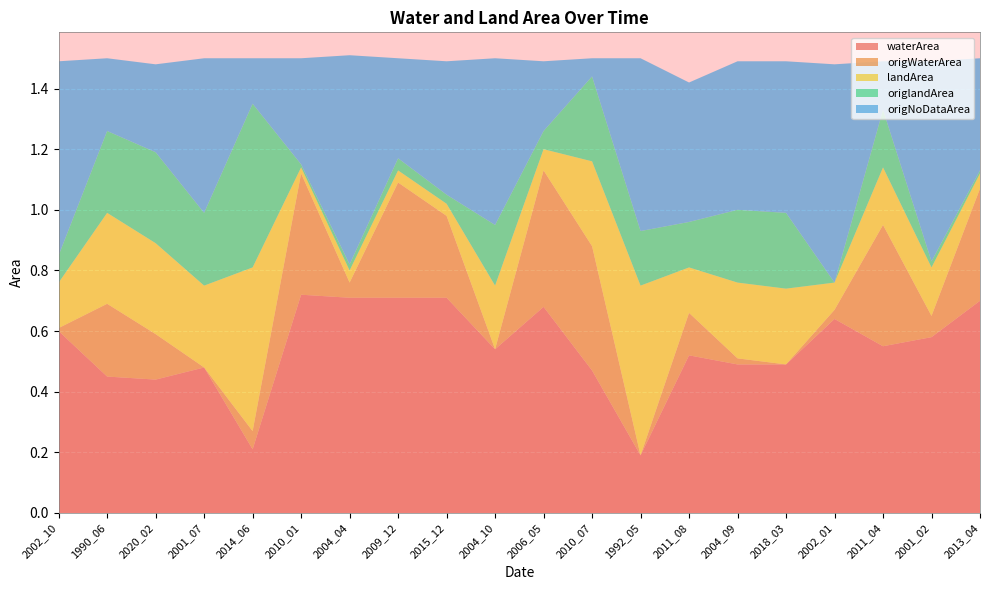

Reading left to right, what are all the values shown in this chart?

waterArea: 2002_10=0.6	1990_06=0.5	2020_02=0.4	2001_07=0.5	2014_06=0.2	2010_01=0.7	2004_04=0.7	2009_12=0.7	2015_12=0.7	2004_10=0.5	2006_05=0.7	2010_07=0.5	1992_05=0.2	2011_08=0.5	2004_09=0.5	2018_03=0.5	2002_01=0.6	2011_04=0.6	2001_02=0.6	2013_04=0.7
origWaterArea: 2002_10=0.0	1990_06=0.2	2020_02=0.1	2001_07=0.0	2014_06=0.1	2010_01=0.4	2004_04=0.1	2009_12=0.4	2015_12=0.3	2004_10=0.0	2006_05=0.5	2010_07=0.4	1992_05=0.0	2011_08=0.1	2004_09=0.0	2018_03=0.0	2002_01=0.0	2011_04=0.4	2001_02=0.1	2013_04=0.4
landArea: 2002_10=0.1	1990_06=0.3	2020_02=0.3	2001_07=0.3	2014_06=0.5	2010_01=0.0	2004_04=0.0	2009_12=0.0	2015_12=0.0	2004_10=0.2	2006_05=0.1	2010_07=0.3	1992_05=0.6	2011_08=0.1	2004_09=0.2	2018_03=0.2	2002_01=0.1	2011_04=0.2	2001_02=0.2	2013_04=0.1
origlandArea: 2002_10=0.1	1990_06=0.3	2020_02=0.3	2001_07=0.2	2014_06=0.5	2010_01=0.0	2004_04=0.0	2009_12=0.0	2015_12=0.0	2004_10=0.2	2006_05=0.1	2010_07=0.3	1992_05=0.2	2011_08=0.1	2004_09=0.2	2018_03=0.2	2002_01=0.0	2011_04=0.2	2001_02=0.0	2013_04=0.0
origNoDataArea: 2002_10=0.6	1990_06=0.2	2020_02=0.3	2001_07=0.5	2014_06=0.1	2010_01=0.3	2004_04=0.7	2009_12=0.3	2015_12=0.4	2004_10=0.6	2006_05=0.2	2010_07=0.1	1992_05=0.6	2011_08=0.5	2004_09=0.5	2018_03=0.5	2002_01=0.7	2011_04=0.2	2001_02=0.7	2013_04=0.4